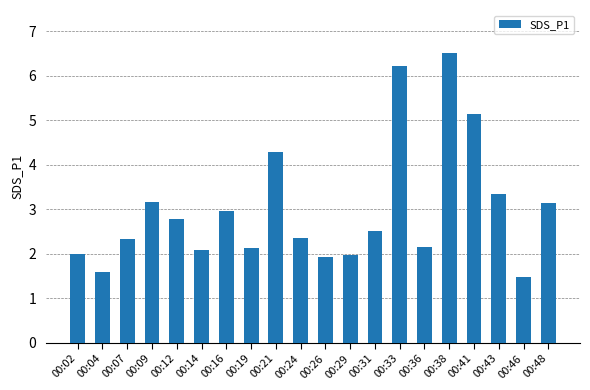

What is the approximate value at 00:04?

1.6